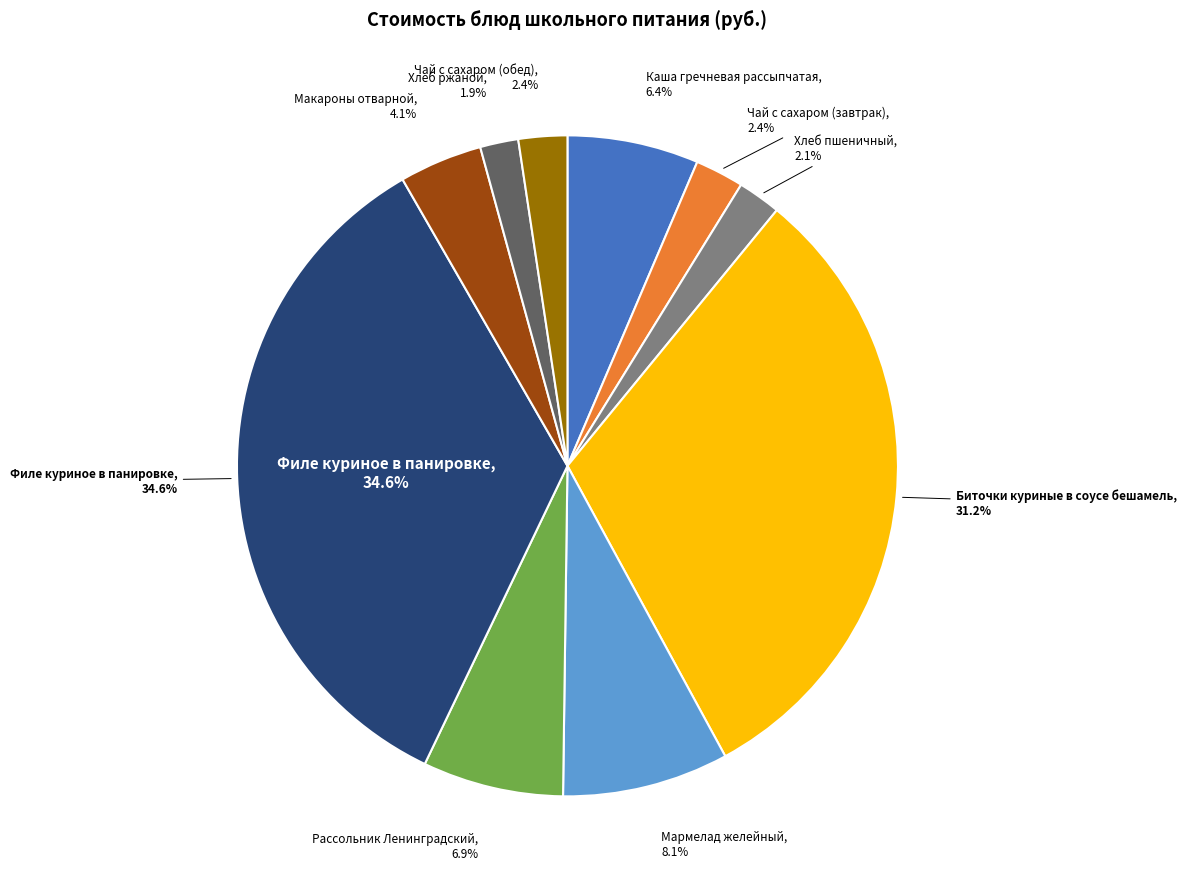

What is the ratio of the value at Биточки куриные в соусе бешамель to the value at Чай с сахаром (обед)?

13.1